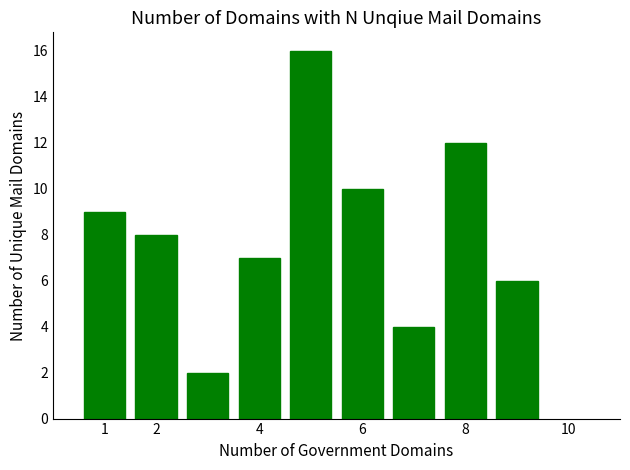

What is the average value?

8